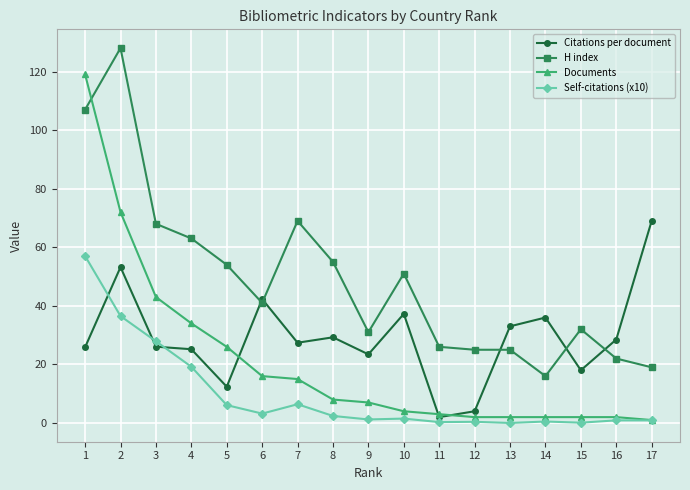

Which series has the largest total across all categories?

H index